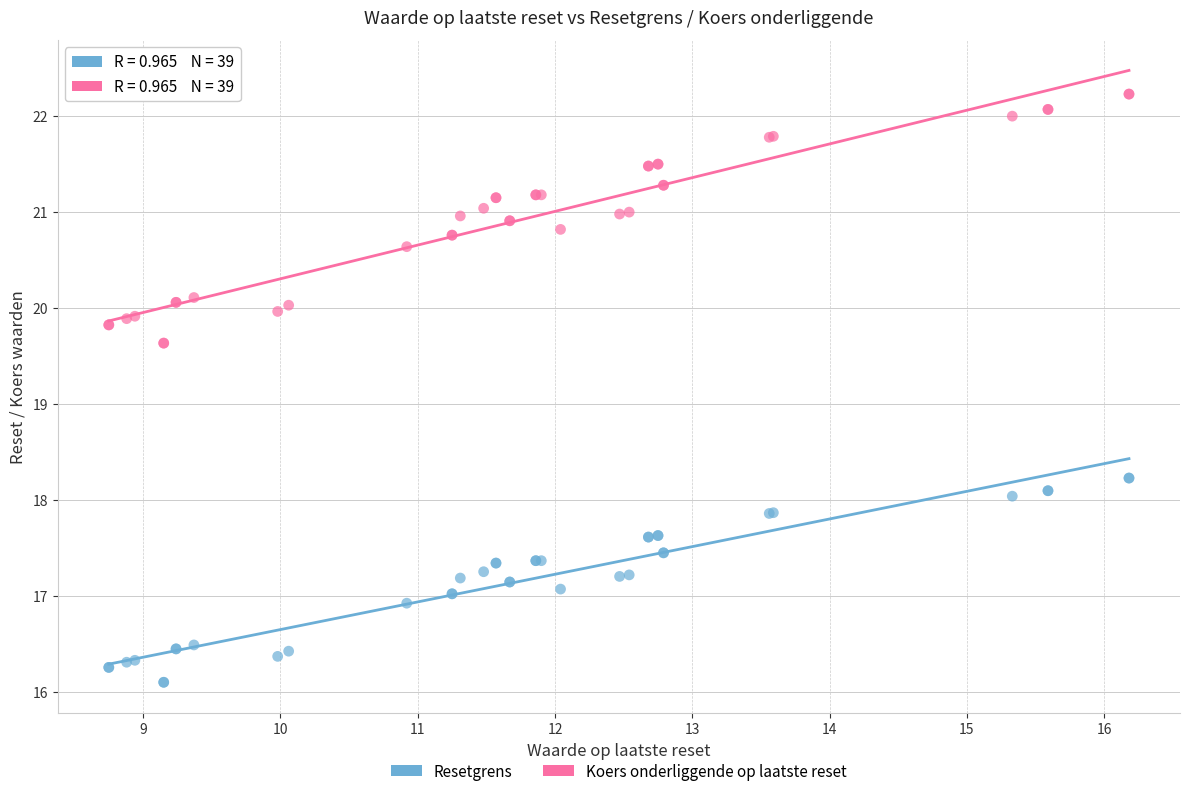

What are all the series names shown in the legend?

Resetgrens, Koers onderliggende op laatste reset